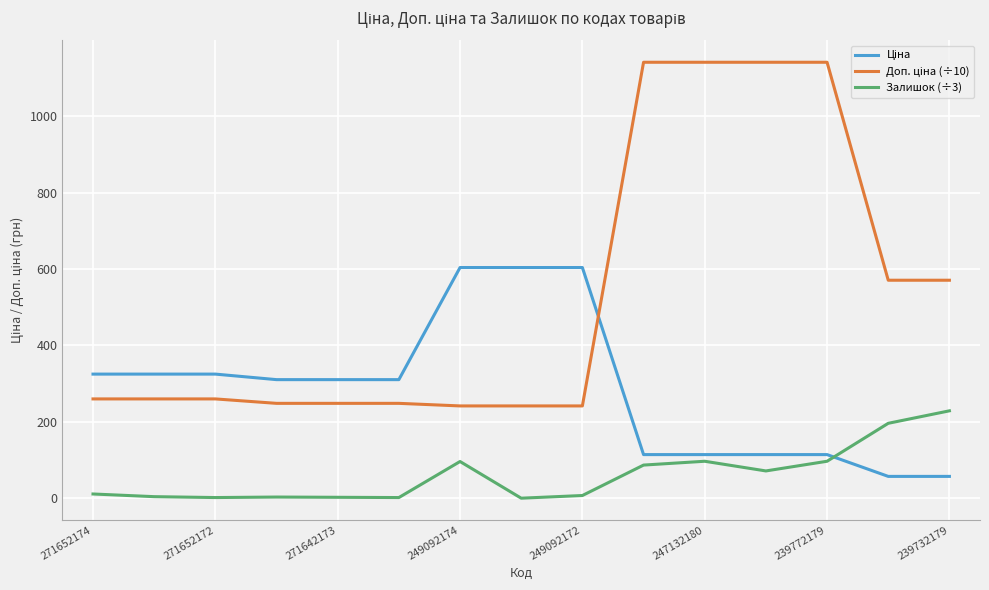

What is the greatest value displayed?

1141.0